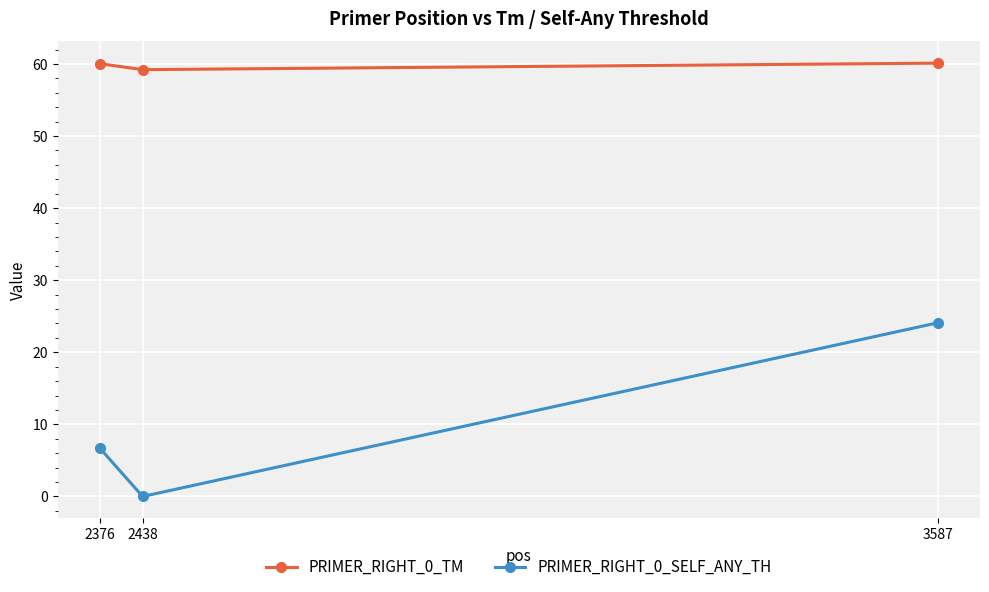

The PRIMER_RIGHT_0_SELF_ANY_TH series shows 9.6 at 2376. True or false?

False